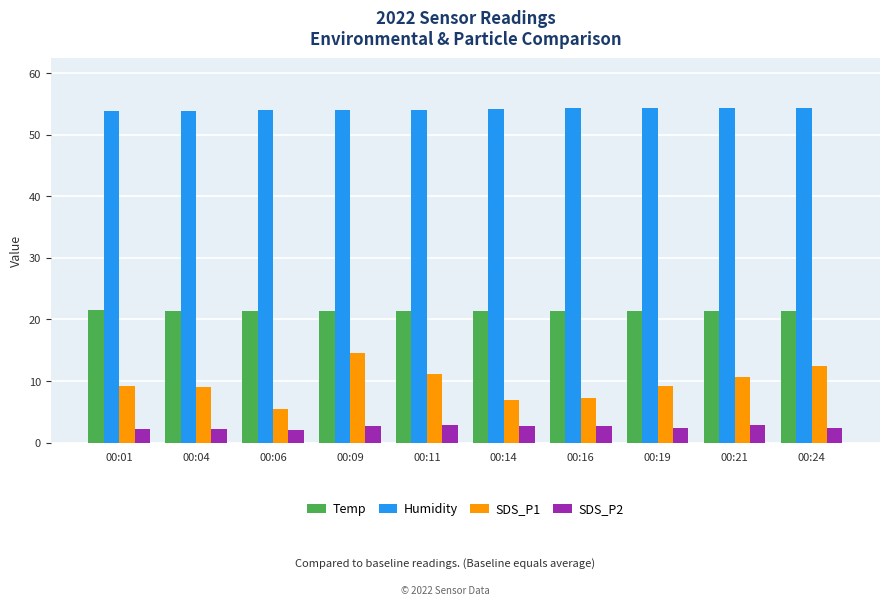

What is the maximum value shown in the chart?

54.3